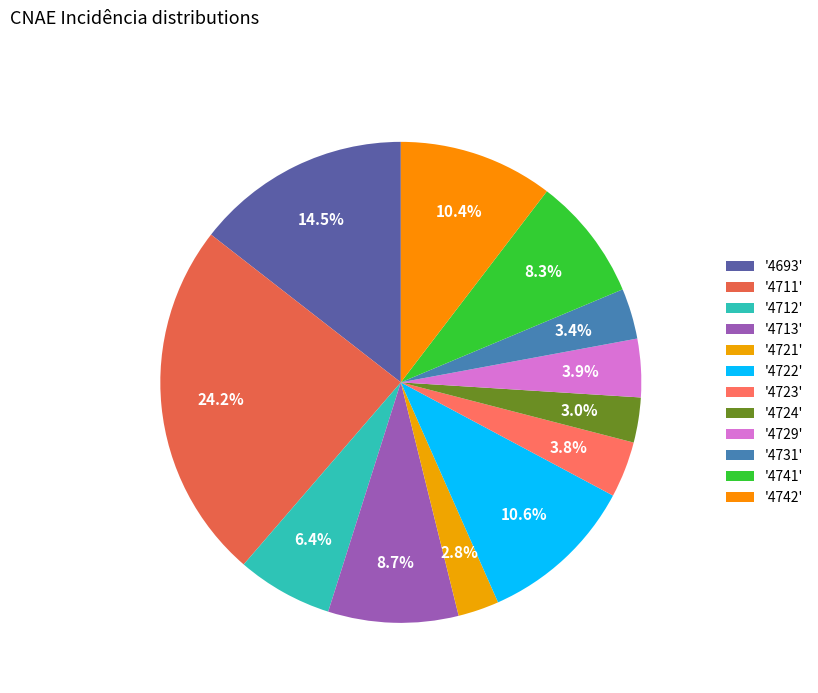

How many segments does this pie chart have?

12